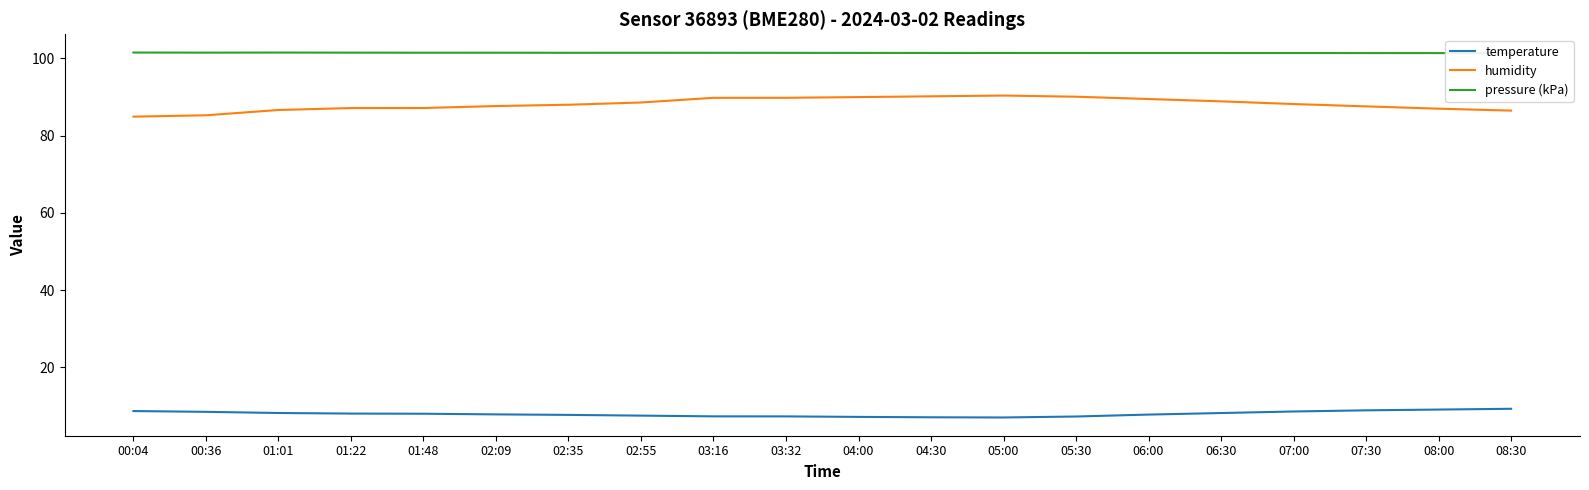

The value of humidity at 01:48 is 141.6. True or false?

False